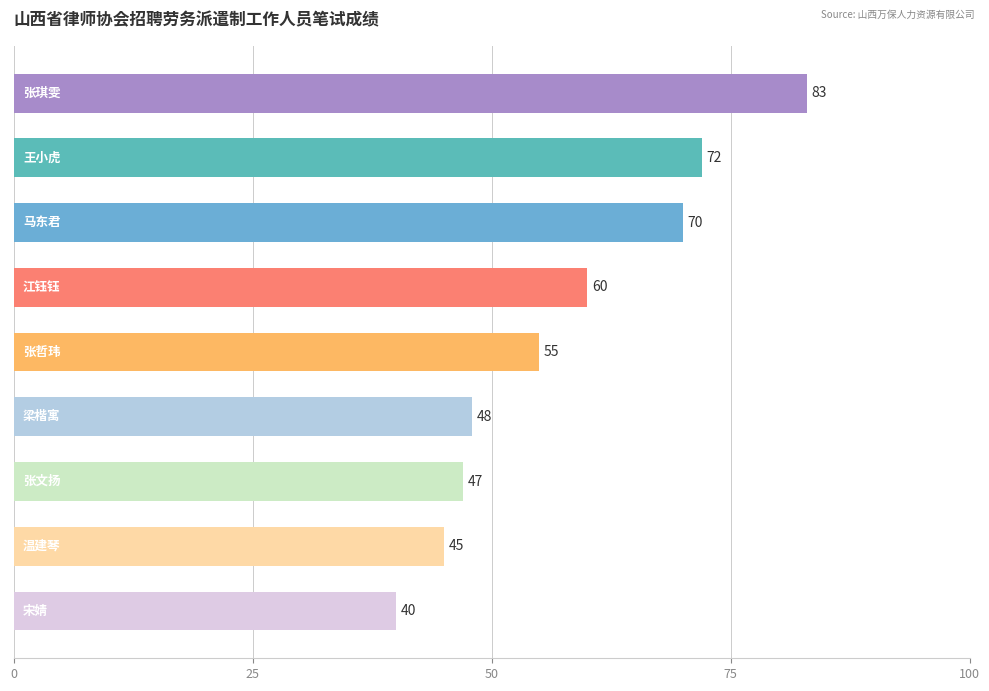

What is the minimum value shown in the chart?

40